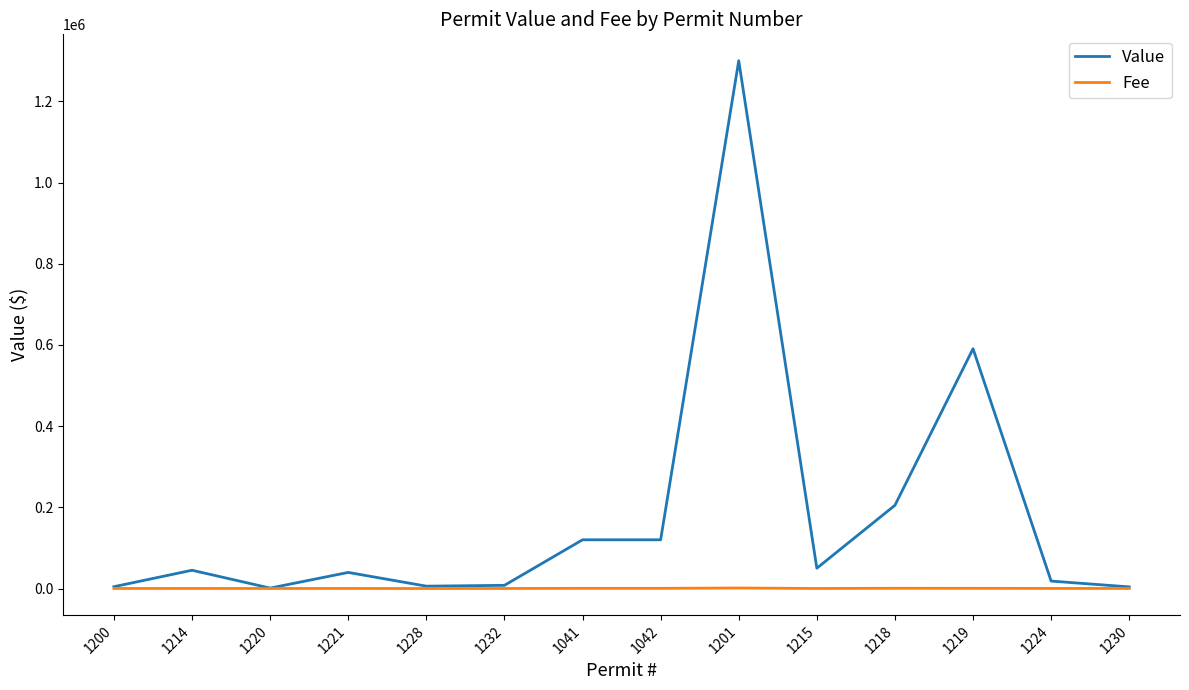

At which category does the chart reach its peak across all series?

1201